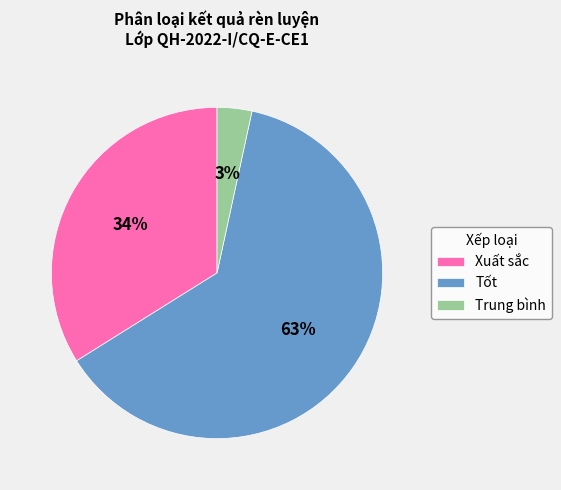

To the nearest percent, what is the average slice percentage?

33%